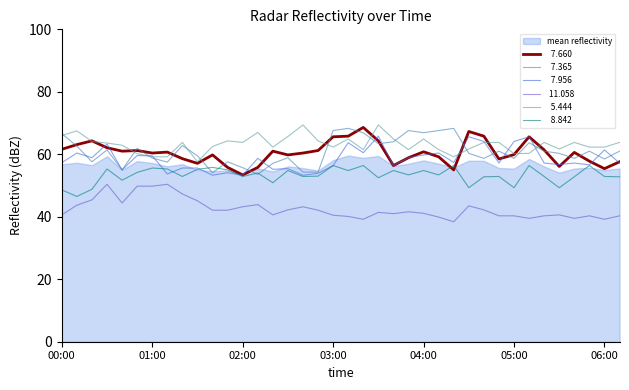

The value of  11.058 at 03:10 is 40.1. True or false?

True